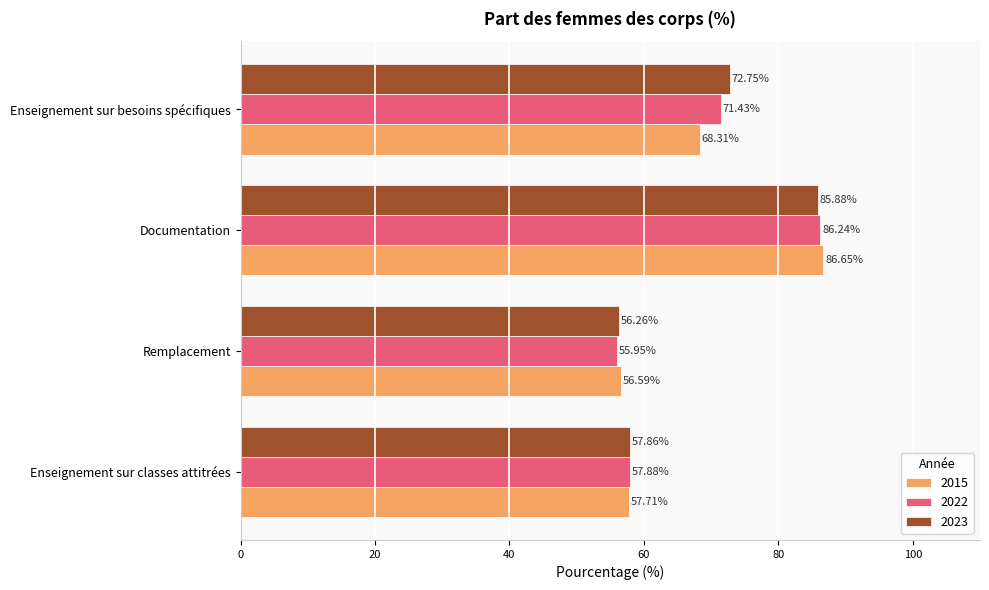

The 2015 series shows 56.6 at Remplacement. True or false?

True